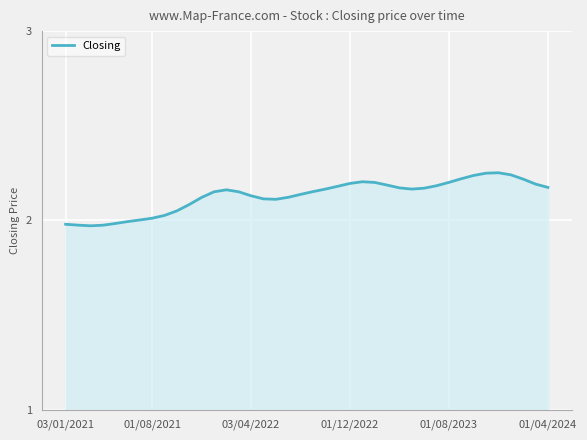

Does the chart display data point markers on the line(s)?

No